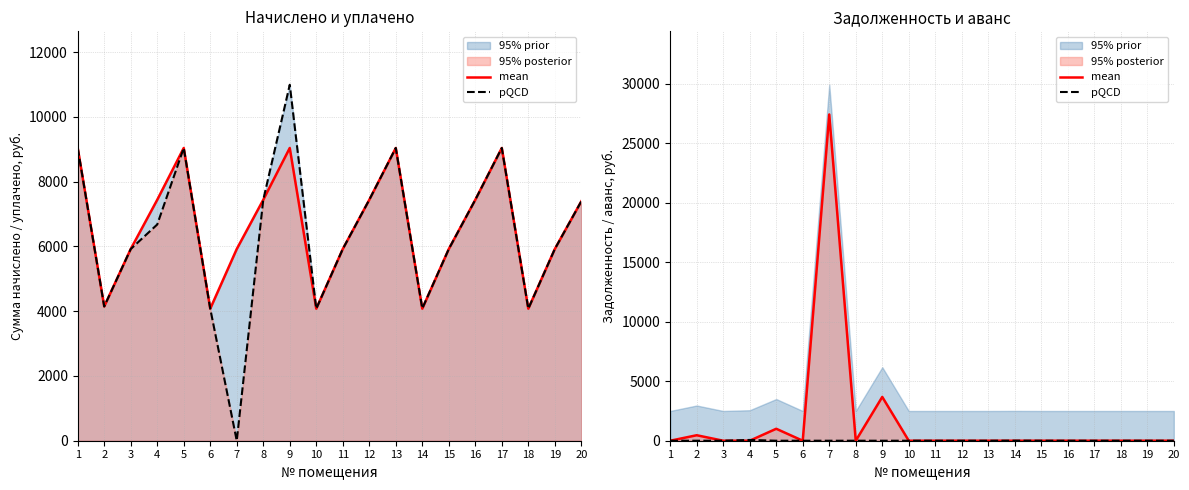

Which series has the widest spread of values?

mean